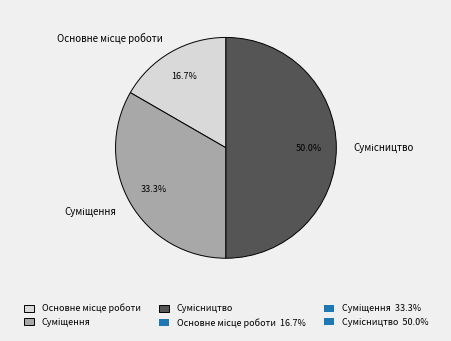

To the nearest percent, what is the combined percentage of Сумісництво and Суміщення?

83%